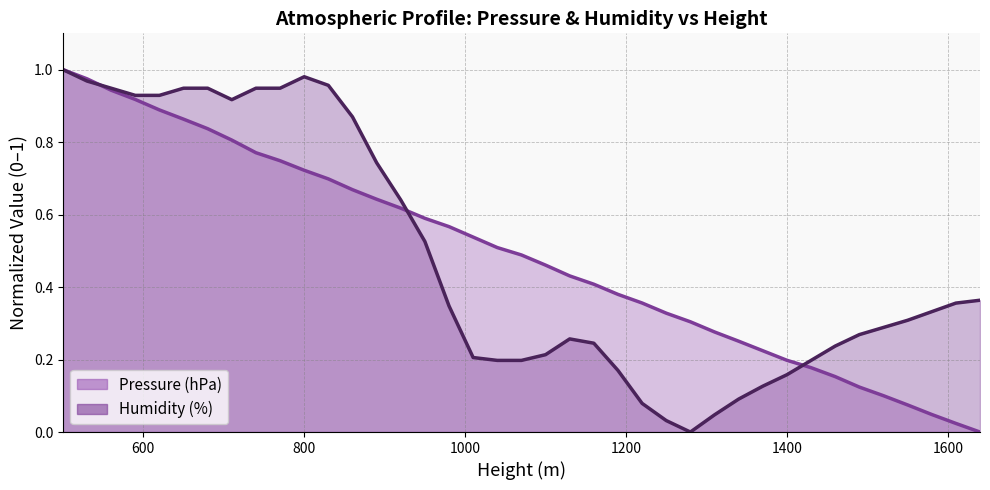

What is the sum of the Humidity (%) values at 500 and 1550?

1.3